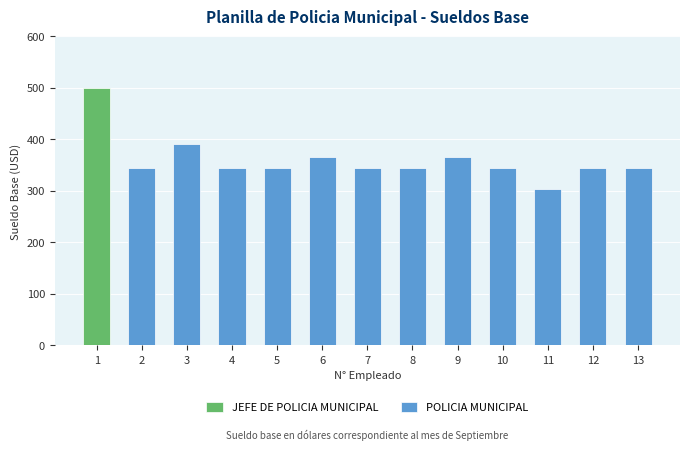

What is the minimum value for POLICIA MUNICIPAL?

304.2